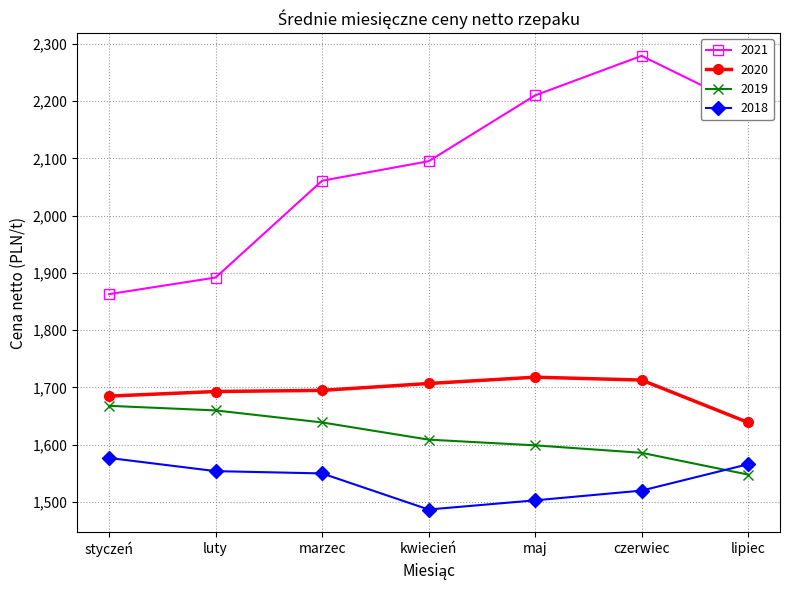

What is the difference between the 2021 values at lipiec and maj?

22